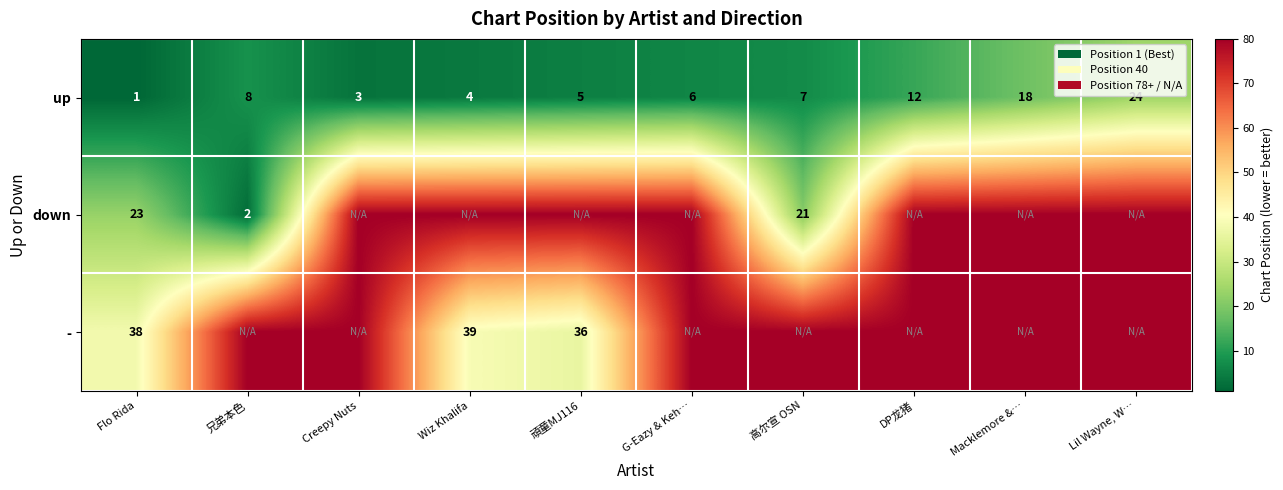

What is the spread (max minus min) of values at Macklemore &…?

62